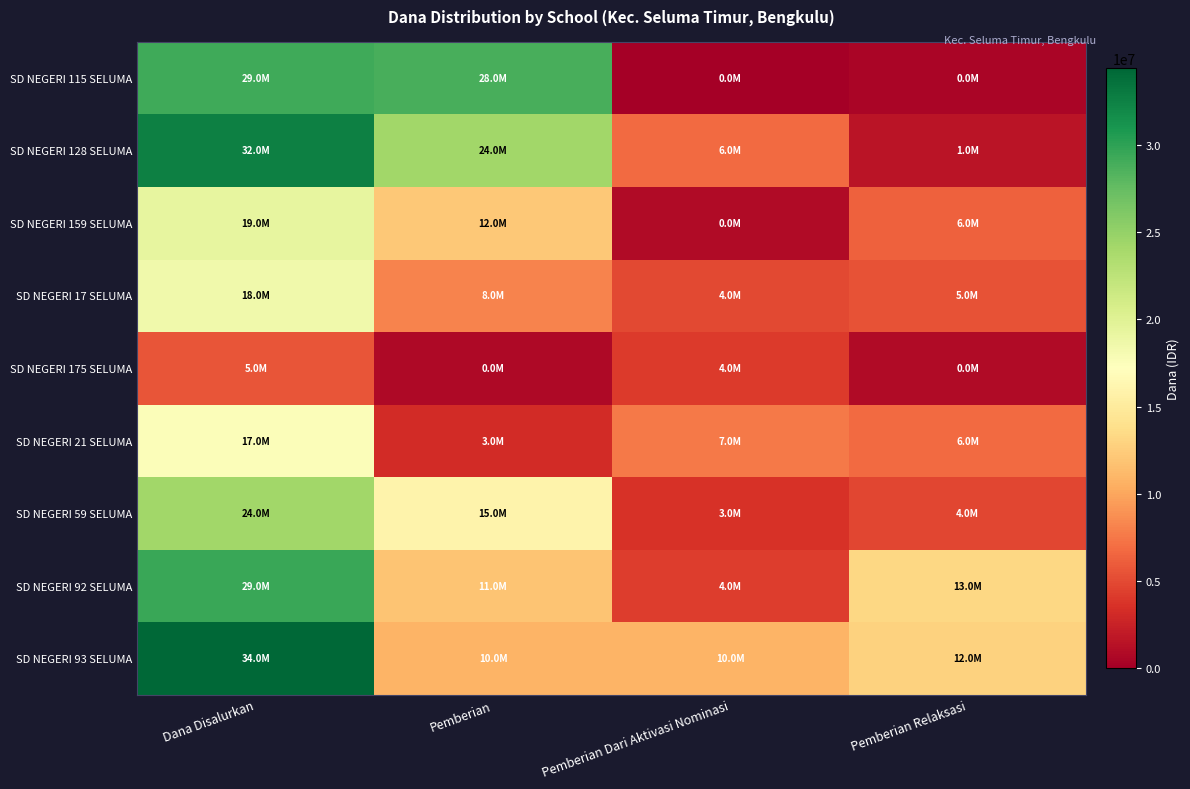

What is the spread (max minus min) of values at Dana Disalurkan?

28800000